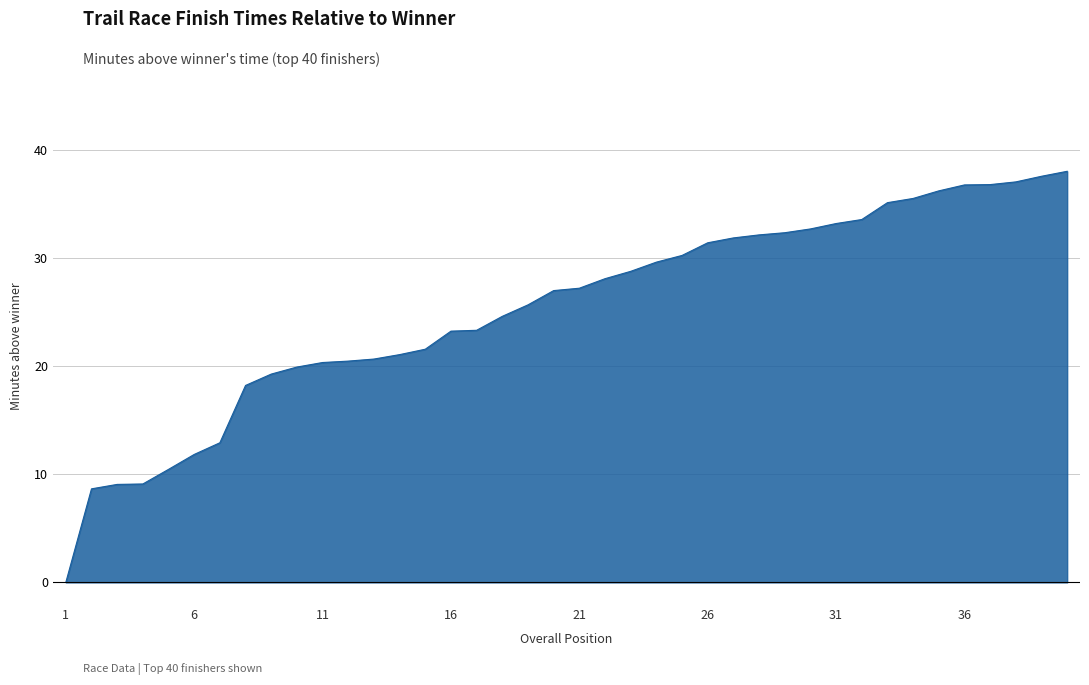

Count the number of data series in this chart.

1